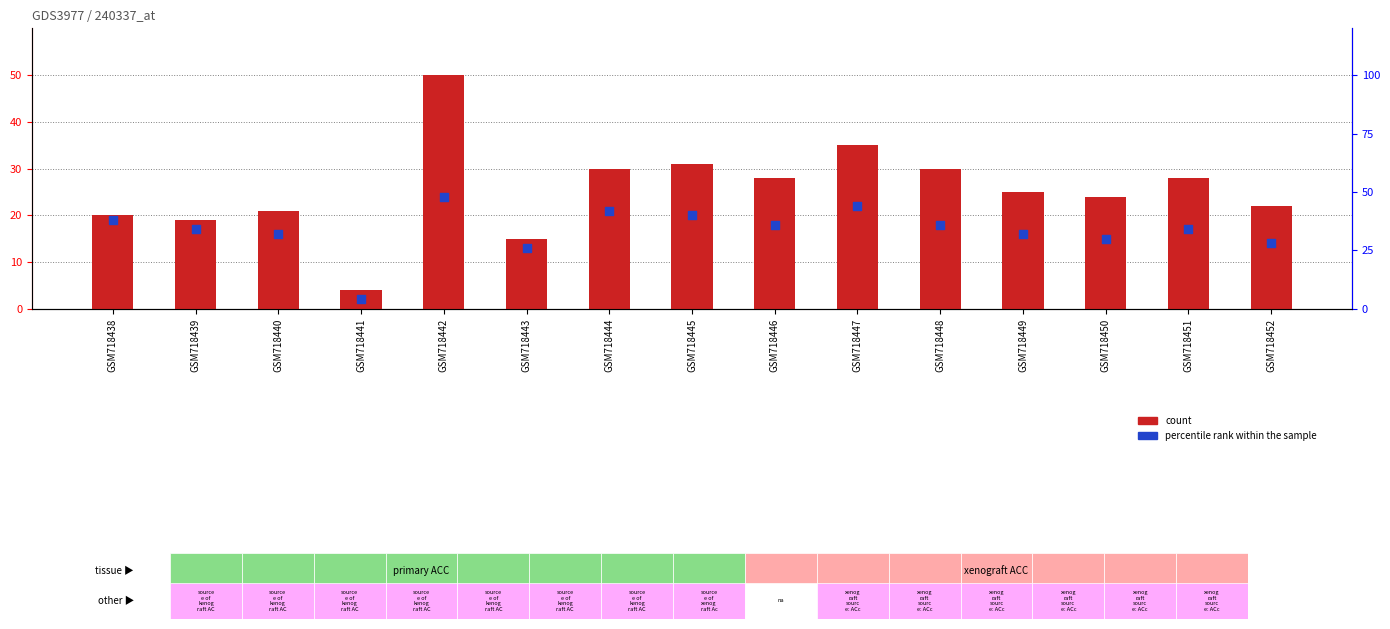

Which series reaches the minimum Y coordinate?

count